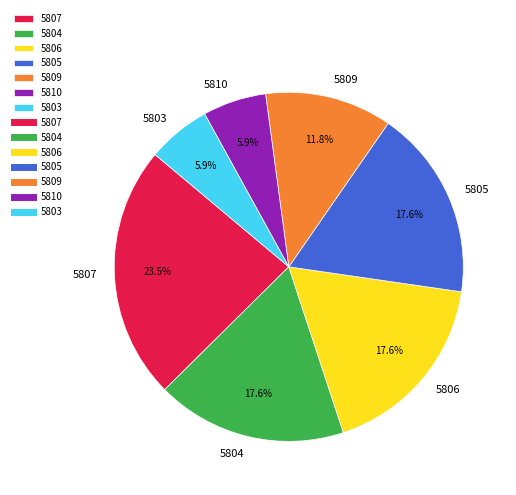

Is there a majority slice in this chart?

No